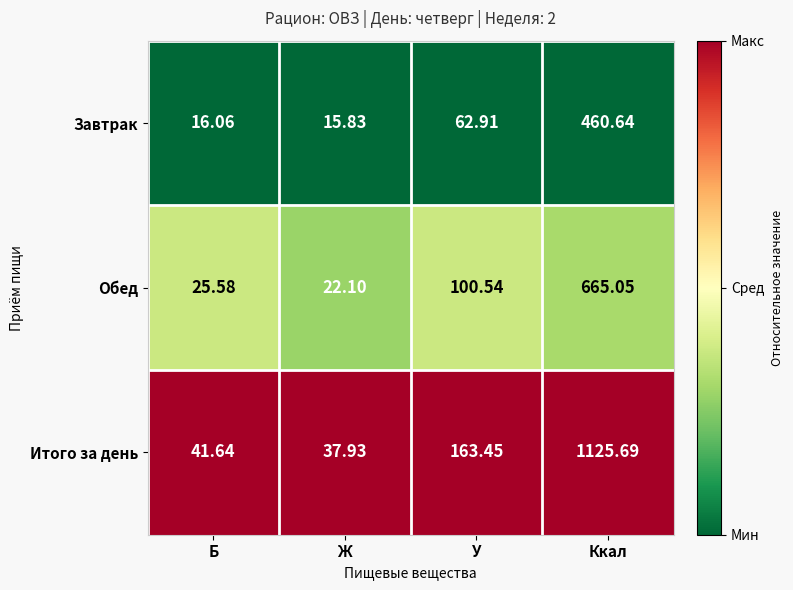

Which series has the largest range (max minus min)?

Итого за день